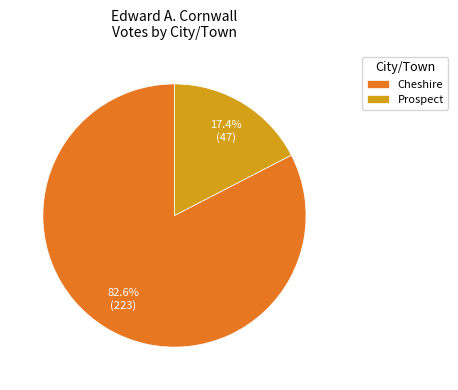

To the nearest percent, what is the difference between the Prospect and Cheshire slice percentages?

65%